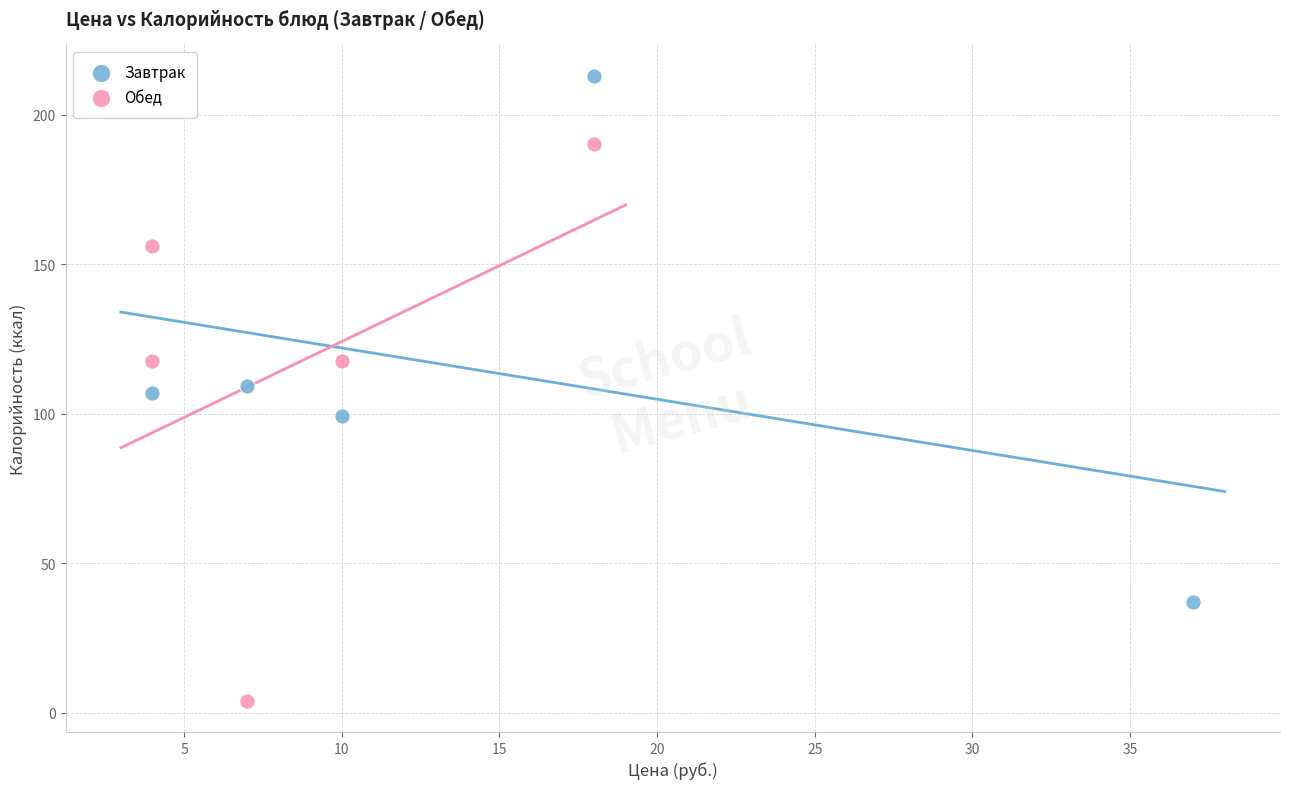

What are all the series names shown in the legend?

Завтрак, Обед